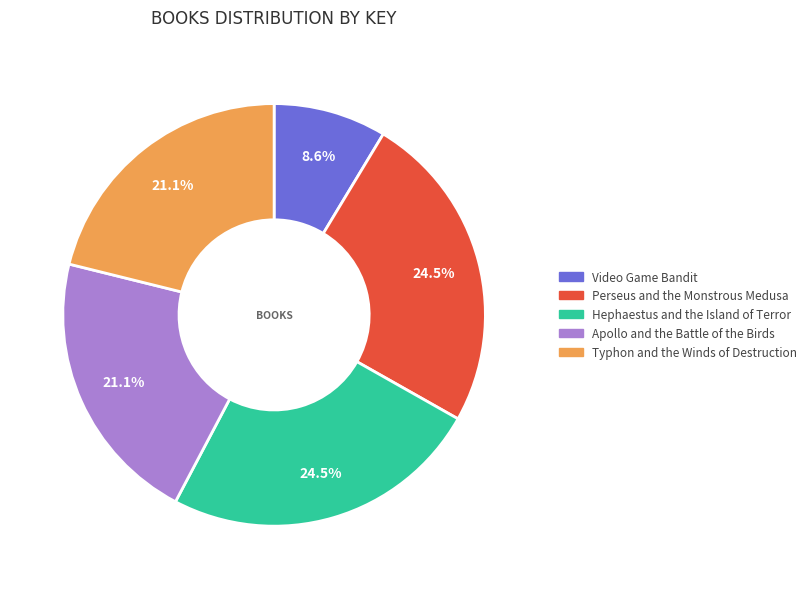

Is there any slice that represents more than half of the pie?

No